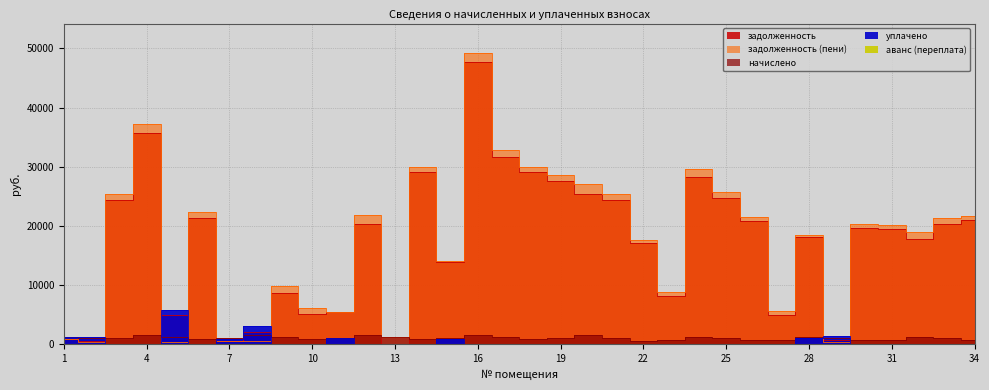

Rank the categories by начислено value from lowest to highest.

22, 30, 31, 27, 23, 26, 34, 6, 10, 14, 18, 3, 11, 15, 19, 7, 2, 29, 33, 21, 25, 28, 32, 24, 1, 9, 13, 17, 5, 20, 4, 16, 12, 8